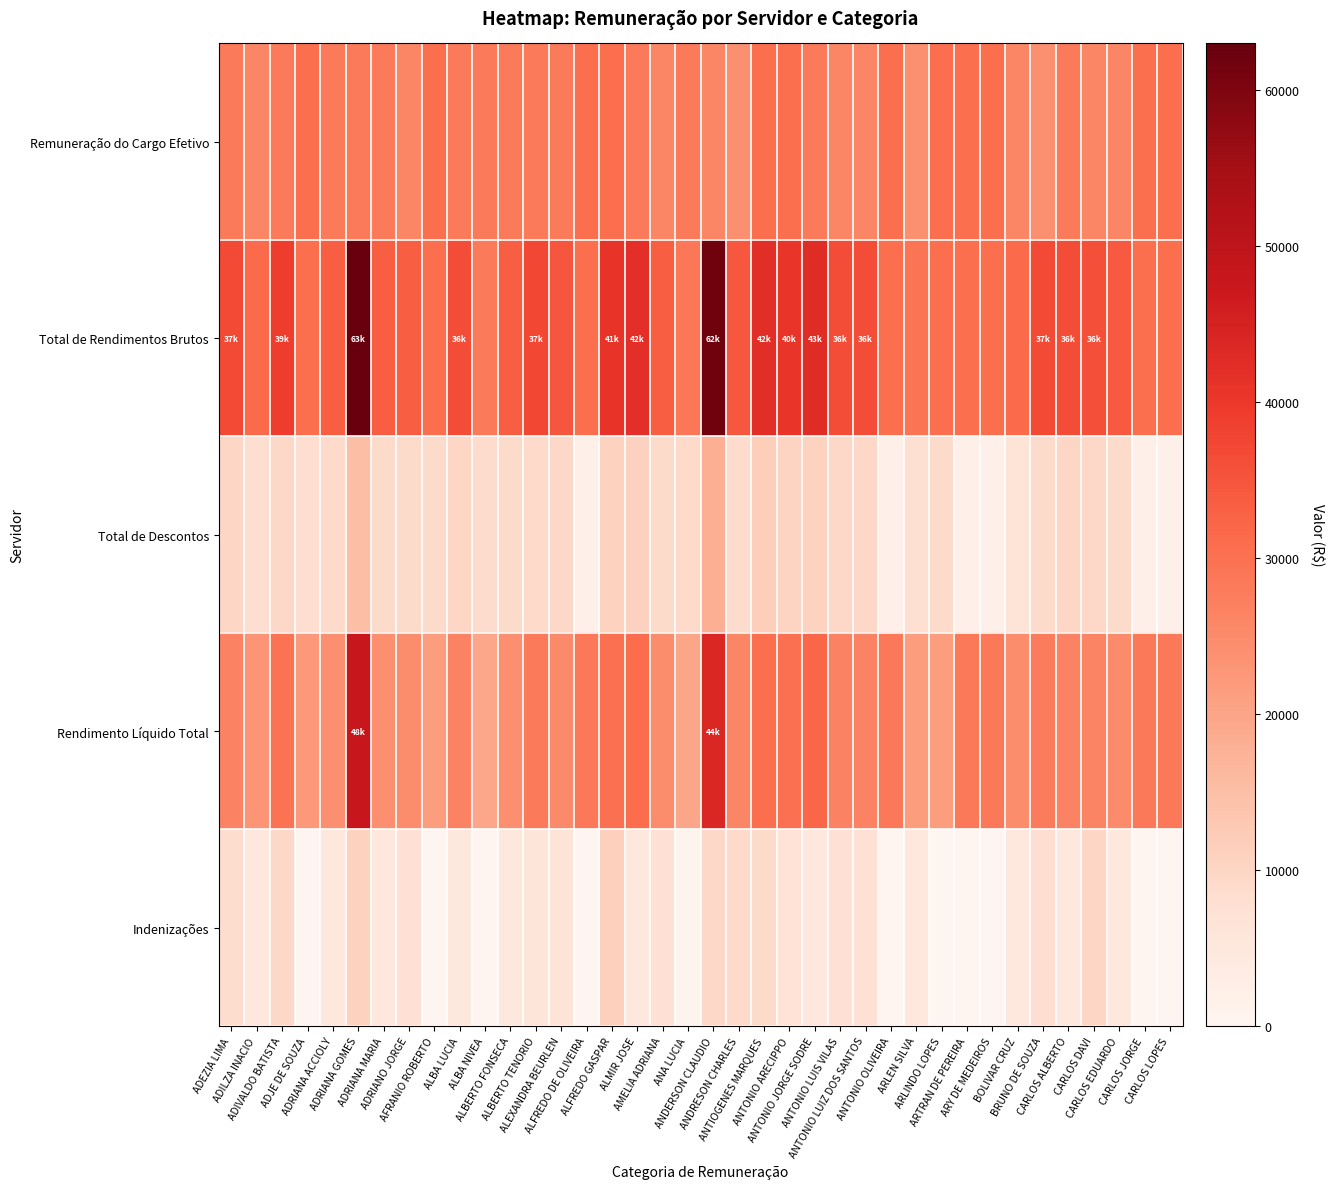

Reading left to right, list all the values displayed in this chart.

Remuneração do Cargo Efetivo: ADEZIA LIMA=28185.8	ADILZA INACIO=26071.8	ADIVALDO BATISTA=28185.8	ADJE DE SOUZA=30471.1	ADRIANA ACCIOLY=28185.8	ADRIANA GOMES=28185.8	ADRIANA MARIA=28185.8	ADRIANO JORGE=26071.8	AFRANIO ROBERTO=30471.1	ALBA LUCIA=28185.8	ALBA NIVEA=28185.8	ALBERTO FONSECA=28185.8	ALBERTO TENORIO=28185.8	ALEXANDRA BEURLEN=28185.8	ALFREDO DE OLIVEIRA=30471.1	ALFREDO GASPAR=30471.1	ALMIR JOSE=28185.8	AMELIA ADRIANA=26071.8	ANA LUCIA=28185.8	ANDERSON CLAUDIO=26071.8	ANDRESON CHARLES=24116.5	ANTIOGENES MARQUES=30471.1	ANTONIO ARECIPPO=30471.1	ANTONIO JORGE SODRE=28185.8	ANTONIO LUIS VILAS=26071.8	ANTONIO LUIZ DOS SANTOS=26071.8	ANTONIO OLIVEIRA=30471.1	ARLEN SILVA=24116.5	ARLINDO LOPES=30471.1	ARTRAN DE PEREIRA=30471.1	ARY DE MEDEIROS=30471.1	BOLIVAR CRUZ=26071.8	BRUNO DE SOUZA=24116.5	CARLOS ALBERTO=28185.8	CARLOS DAVI=26071.8	CARLOS EDUARDO=26071.8	CARLOS JORGE=30471.1	CARLOS LOPES=30471.1
Total de Rendimentos Brutos: ADEZIA LIMA=36697.8	ADILZA INACIO=31201.5	ADIVALDO BATISTA=38952.6	ADJE DE SOUZA=30471.1	ADRIANA ACCIOLY=33315.5	ADRIANA GOMES=63010.6	ADRIANA MARIA=33315.5	ADRIANO JORGE=33315.5	AFRANIO ROBERTO=30471.1	ALBA LUCIA=36415.9	ALBA NIVEA=28185.8	ALBERTO FONSECA=33315.5	ALBERTO TENORIO=37261.5	ALEXANDRA BEURLEN=34724.8	ALFREDO DE OLIVEIRA=30471.1	ALFREDO GASPAR=40923.9	ALMIR JOSE=41993.1	AMELIA ADRIANA=33315.5	ANA LUCIA=28937.7	ANDERSON CLAUDIO=61705.6	ANDRESON CHARLES=34671.8	ANTIOGENES MARQUES=42244.5	ANTONIO ARECIPPO=40476.2	ANTONIO JORGE SODRE=42709.8	ANTONIO LUIS VILAS=36183.4	ANTONIO LUIZ DOS SANTOS=36183.4	ANTONIO OLIVEIRA=30471.1	ARLEN SILVA=29246.1	ARLINDO LOPES=30471.1	ARTRAN DE PEREIRA=30471.1	ARY DE MEDEIROS=30471.1	BOLIVAR CRUZ=31201.5	BRUNO DE SOUZA=36847.4	CARLOS ALBERTO=36415.9	CARLOS DAVI=35922.7	CARLOS EDUARDO=34069.4	CARLOS JORGE=30471.1	CARLOS LOPES=30471.1
Total de Descontos: ADEZIA LIMA=10059.7	ADILZA INACIO=8275.4	ADIVALDO BATISTA=9415.1	ADJE DE SOUZA=8214.3	ADRIANA ACCIOLY=9129.5	ADRIANA GOMES=15244.1	ADRIANA MARIA=9025.3	ADRIANO JORGE=8908.8	AFRANIO ROBERTO=8914.3	ALBA LUCIA=9877.9	ALBA NIVEA=8679.3	ALBERTO FONSECA=9077.4	ALBERTO TENORIO=9128.6	ALEXANDRA BEURLEN=9465.0	ALFREDO DE OLIVEIRA=2109.8	ALFREDO GASPAR=10741.3	ALMIR JOSE=11075.9	AMELIA ADRIANA=8908.8	ANA LUCIA=9129.5	ANDERSON CLAUDIO=17978.1	ANDRESON CHARLES=8648.6	ANTIOGENES MARQUES=11663.0	ANTONIO ARECIPPO=10359.2	ANTONIO JORGE SODRE=10739.4	ANTONIO LUIS VILAS=9593.2	ANTONIO LUIZ DOS SANTOS=9645.4	ANTONIO OLIVEIRA=2109.8	ARLEN SILVA=7685.9	ARLINDO LOPES=8914.3	ARTRAN DE PEREIRA=2109.8	ARY DE MEDEIROS=2109.8	BOLIVAR CRUZ=6515.5	BRUNO DE SOUZA=8918.2	CARLOS ALBERTO=9877.9	CARLOS DAVI=9677.9	CARLOS EDUARDO=9064.0	CARLOS JORGE=2109.8	CARLOS LOPES=2109.8
Rendimento Líquido Total: ADEZIA LIMA=26638.1	ADILZA INACIO=22926.2	ADIVALDO BATISTA=29537.5	ADJE DE SOUZA=22256.8	ADRIANA ACCIOLY=24185.9	ADRIANA GOMES=47766.4	ADRIANA MARIA=24290.2	ADRIANO JORGE=24406.7	AFRANIO ROBERTO=21556.8	ALBA LUCIA=26538.0	ALBA NIVEA=19506.5	ALBERTO FONSECA=24238.1	ALBERTO TENORIO=28132.9	ALEXANDRA BEURLEN=25259.8	ALFREDO DE OLIVEIRA=28361.4	ALFREDO GASPAR=30182.6	ALMIR JOSE=30917.2	AMELIA ADRIANA=24406.7	ANA LUCIA=19808.2	ANDERSON CLAUDIO=43727.5	ANDRESON CHARLES=26023.2	ANTIOGENES MARQUES=30581.5	ANTONIO ARECIPPO=30116.9	ANTONIO JORGE SODRE=31970.4	ANTONIO LUIS VILAS=26590.2	ANTONIO LUIZ DOS SANTOS=26538.0	ANTONIO OLIVEIRA=28361.4	ARLEN SILVA=21560.2	ARLINDO LOPES=21556.8	ARTRAN DE PEREIRA=28361.4	ARY DE MEDEIROS=28361.4	BOLIVAR CRUZ=24686.0	BRUNO DE SOUZA=27929.3	CARLOS ALBERTO=26538.0	CARLOS DAVI=26244.7	CARLOS EDUARDO=25005.4	CARLOS JORGE=28361.4	CARLOS LOPES=28361.4
Indenizações: ADEZIA LIMA=8512.0	ADILZA INACIO=5129.7	ADIVALDO BATISTA=9357.5	ADJE DE SOUZA=0.0	ADRIANA ACCIOLY=5129.7	ADRIANA GOMES=10766.9	ADRIANA MARIA=5129.7	ADRIANO JORGE=7243.6	AFRANIO ROBERTO=0.0	ALBA LUCIA=5129.7	ALBA NIVEA=0.0	ALBERTO FONSECA=5129.7	ALBERTO TENORIO=5975.3	ALEXANDRA BEURLEN=6539.0	ALFREDO DE OLIVEIRA=0.0	ALFREDO GASPAR=11223.9	ALMIR JOSE=5129.7	AMELIA ADRIANA=7243.6	ANA LUCIA=752.0	ANDERSON CLAUDIO=9561.9	ANDRESON CHARLES=9199.0	ANTIOGENES MARQUES=9090.9	ANTONIO ARECIPPO=6653.2	ANTONIO JORGE SODRE=5129.7	ANTONIO LUIS VILAS=7243.6	ANTONIO LUIZ DOS SANTOS=7243.6	ANTONIO OLIVEIRA=0.0	ARLEN SILVA=5129.7	ARLINDO LOPES=0.0	ARTRAN DE PEREIRA=0.0	ARY DE MEDEIROS=0.0	BOLIVAR CRUZ=5129.7	BRUNO DE SOUZA=8290.9	CARLOS ALBERTO=5129.7	CARLOS DAVI=9850.8	CARLOS EDUARDO=5129.7	CARLOS JORGE=0.0	CARLOS LOPES=0.0